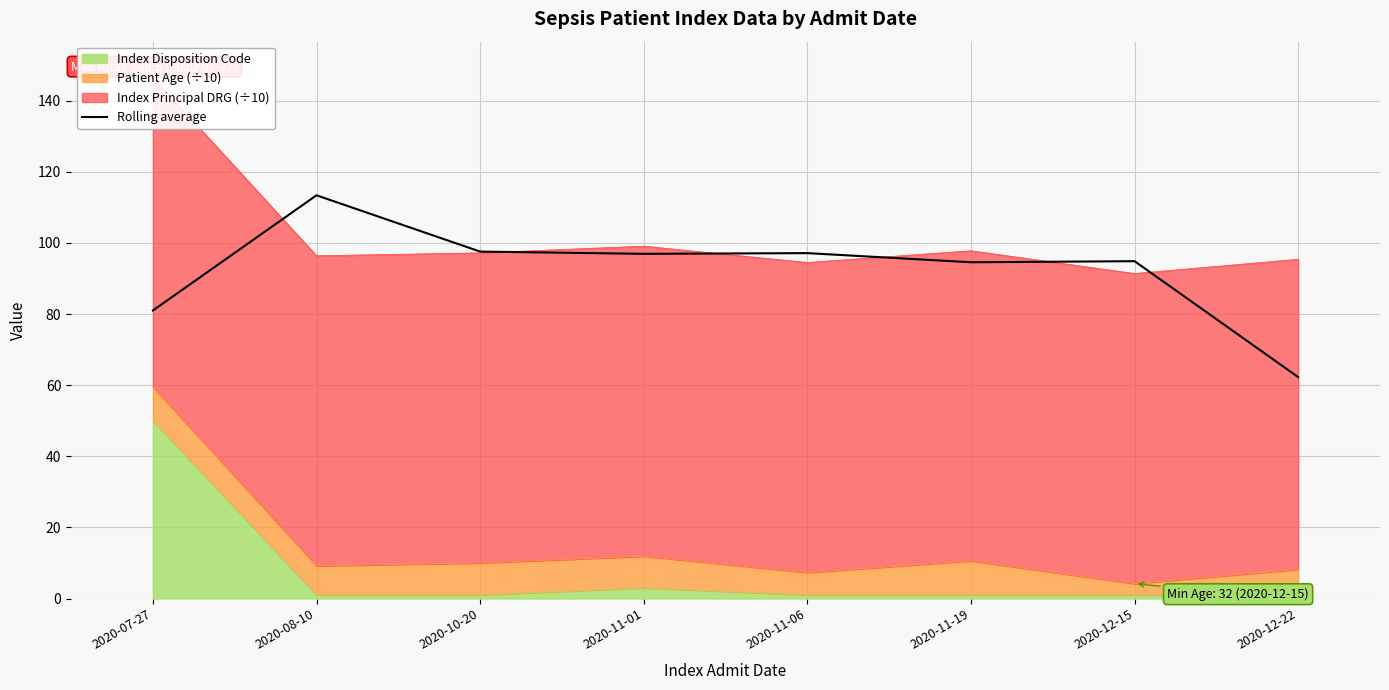

What is the sum of the values at 2020-11-06 and 2020-11-19?

191.7